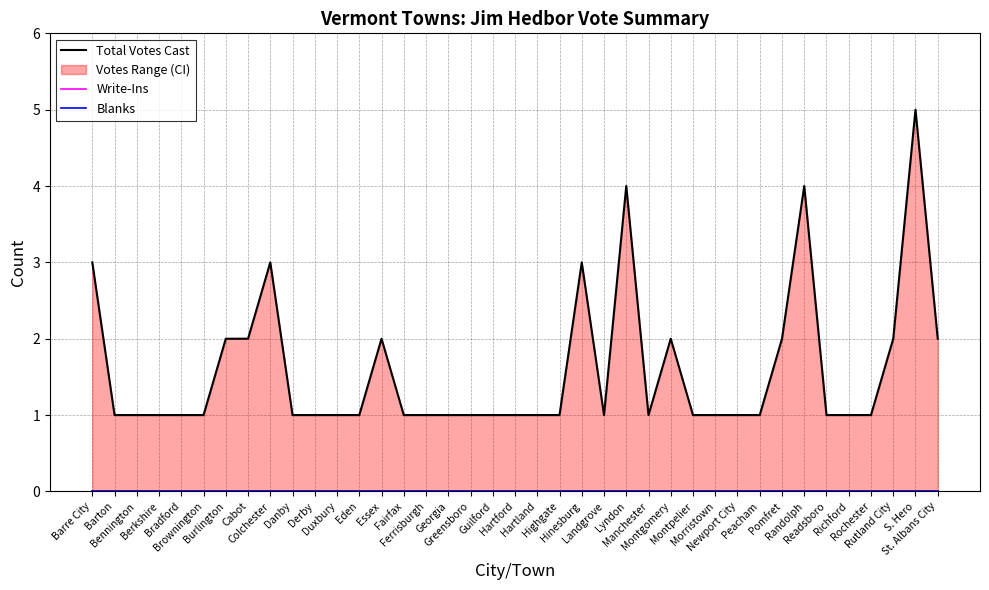

Which label corresponds to the smallest value in the chart?

Barre City